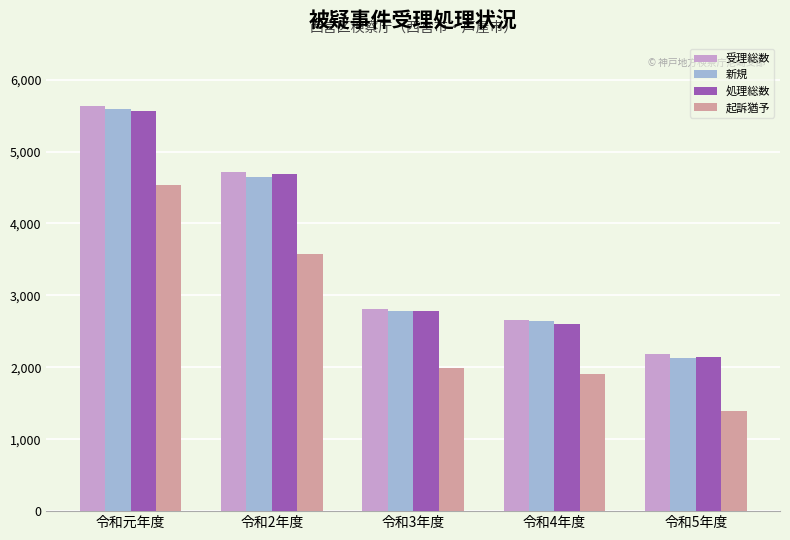

Reading left to right, what are all the values shown in this chart?

受理総数: 5634	4717	2812	2663	2187
新規: 5591	4653	2781	2639	2126
処理総数: 5570	4686	2788	2602	2144
起訴猶予: 4528	3581	1994	1908	1390